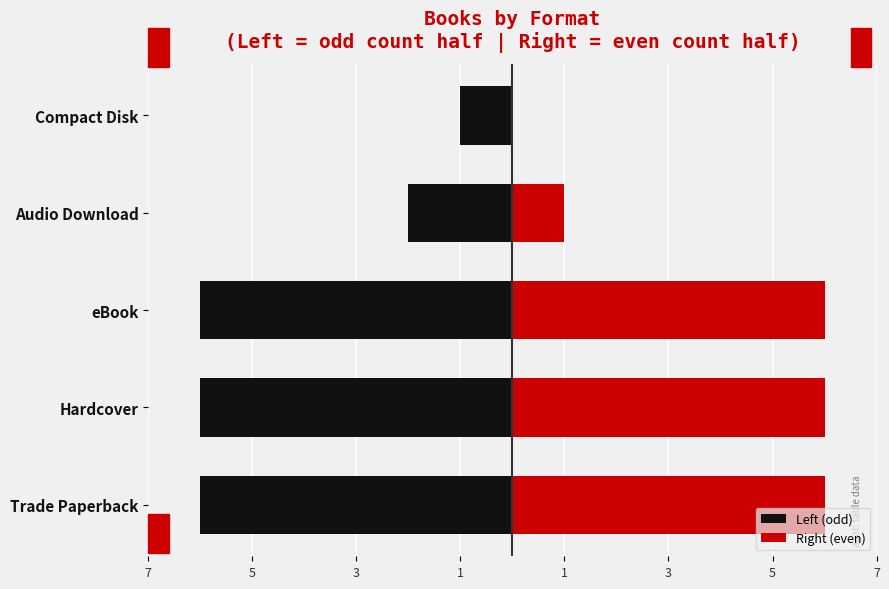

At how many categories does at least one series exceed -1?

5